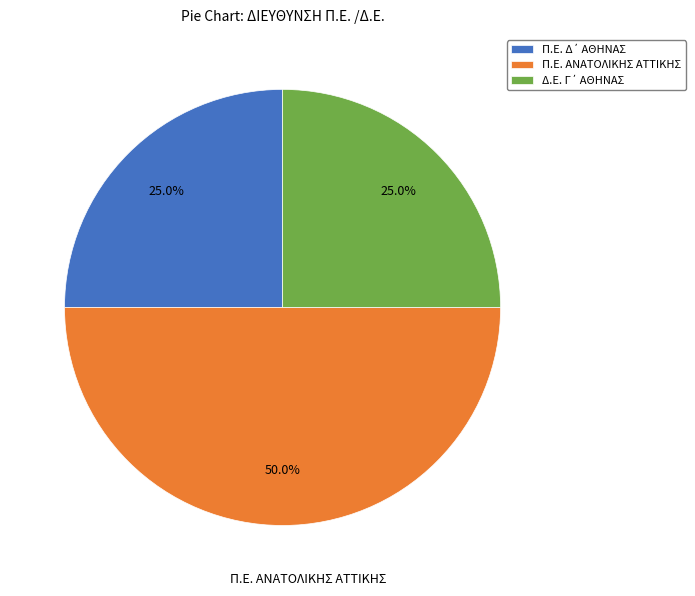

What is the largest slice in the pie chart?

Π.Ε. ΑΝΑΤΟΛΙΚΗΣ ΑΤΤΙΚΗΣ